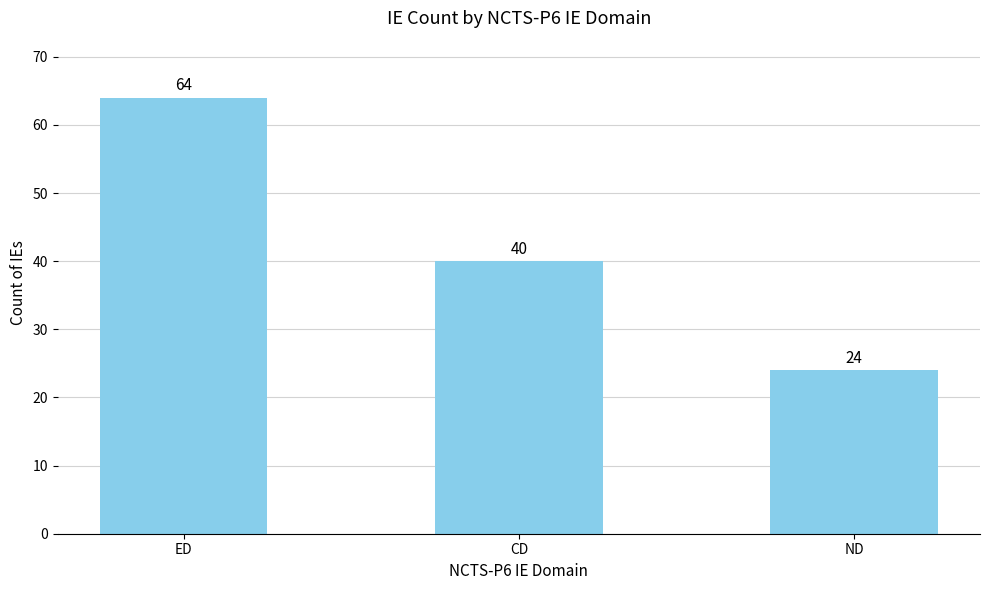

What is the ratio of the value at CD to the value at ED?

0.6